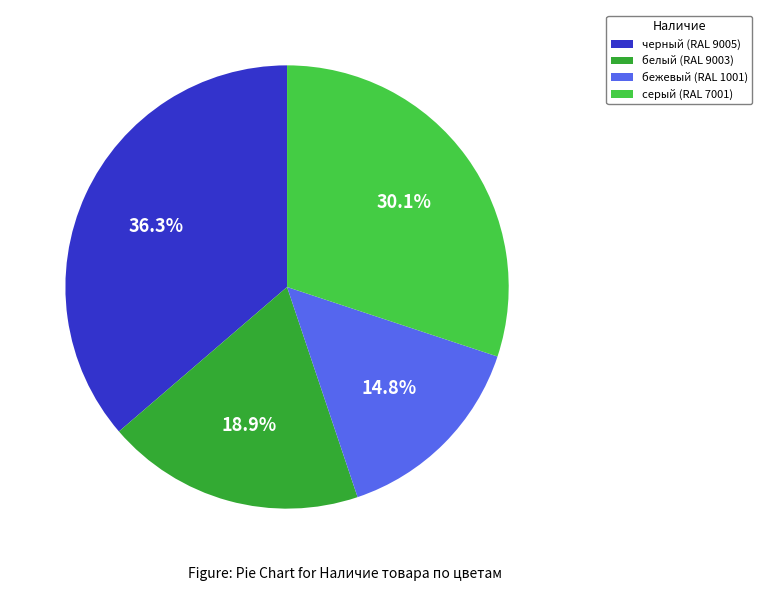

Is it true that черный (RAL 9005) is 36% of the pie?

True